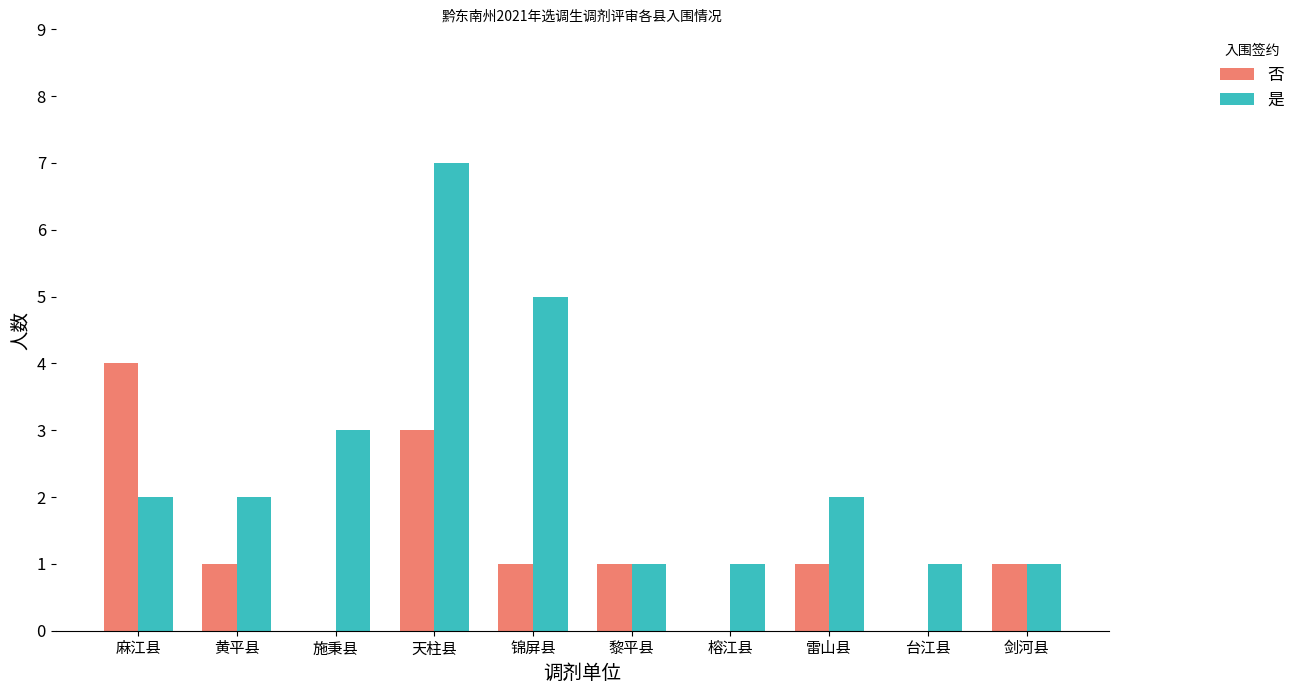

The value of 是 at 榕江县 is 1. True or false?

True